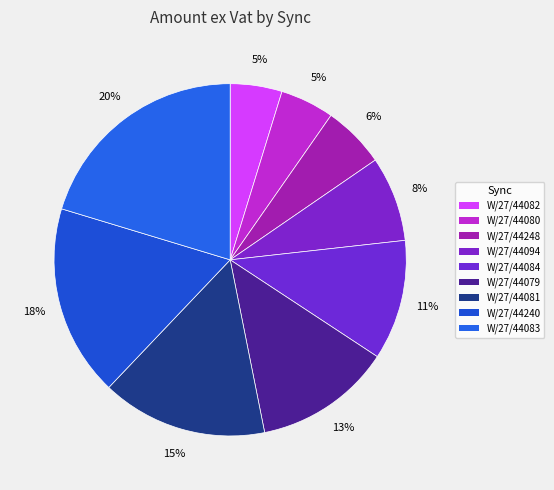

To the nearest percent, what percentage of the pie is W/27/44080?

5%